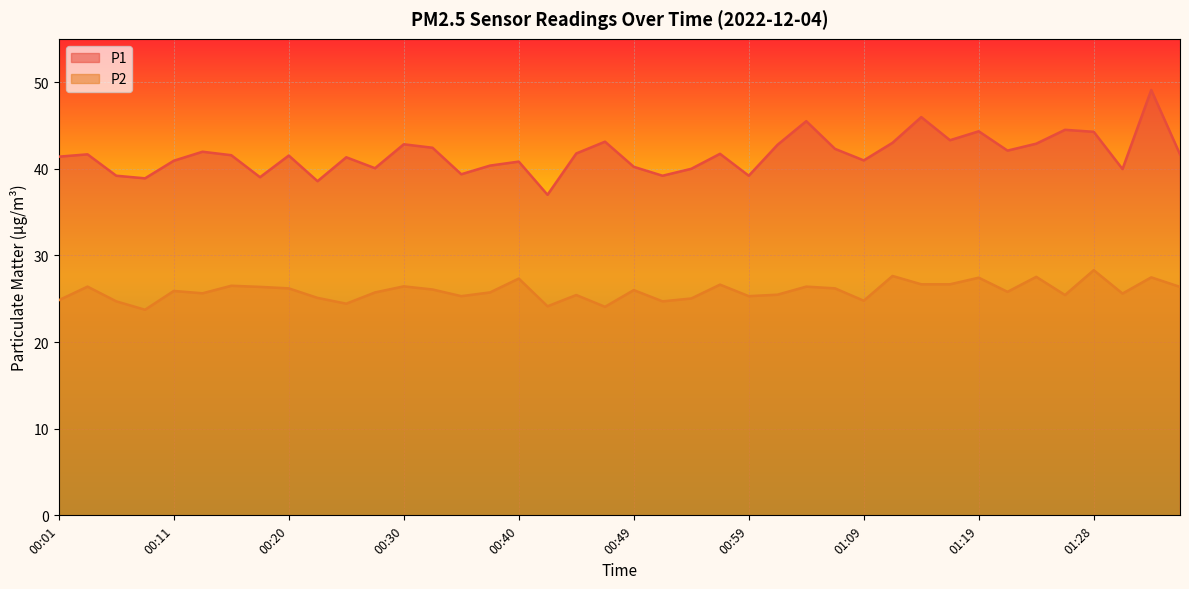

Does the chart display data point markers on the line(s)?

No